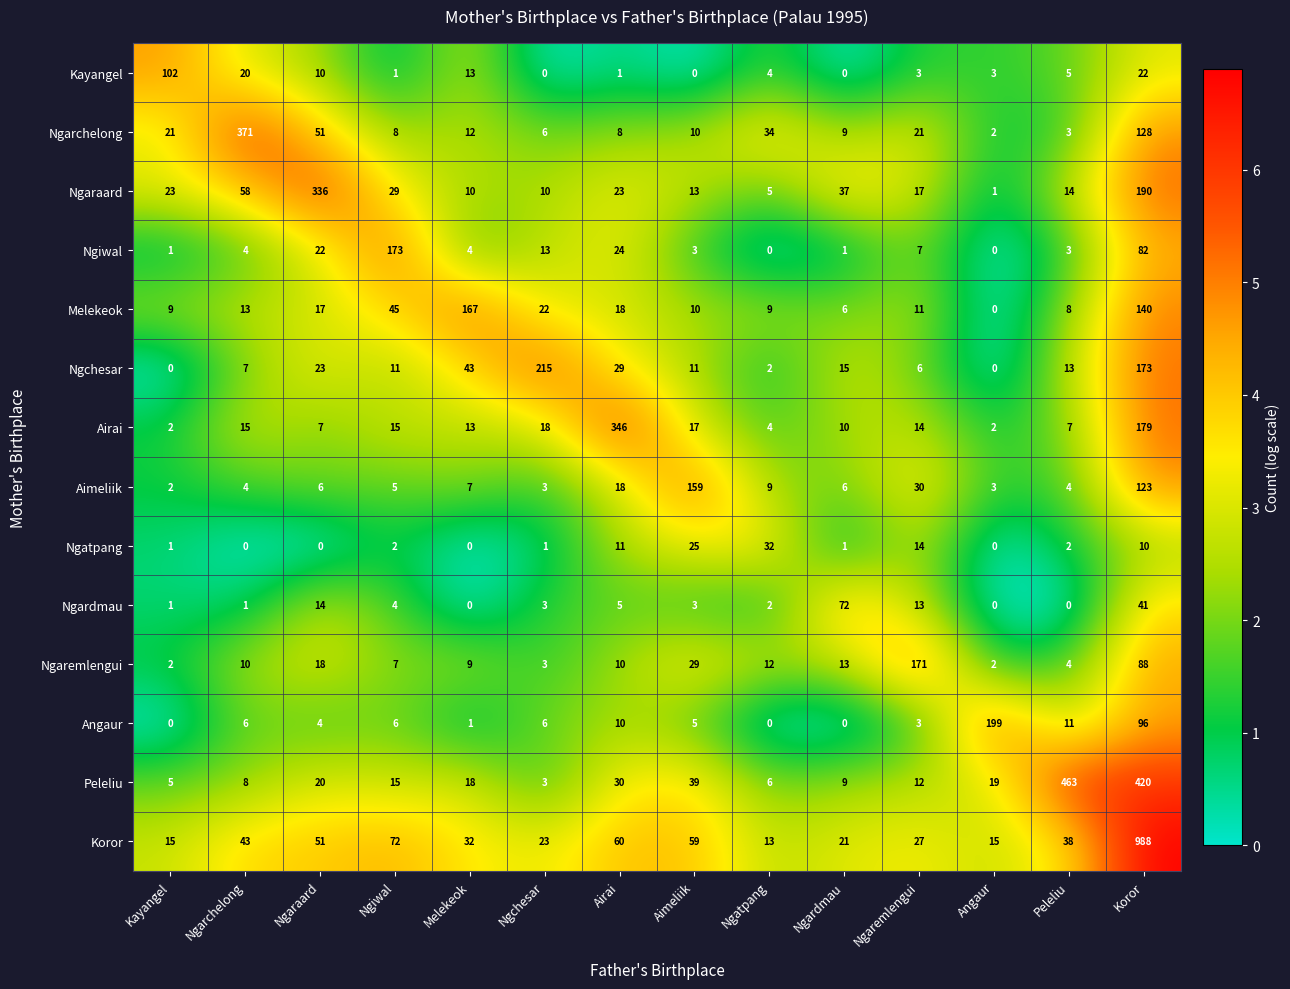

Between Melekeok and Airai, which series saw the biggest shift?

Airai